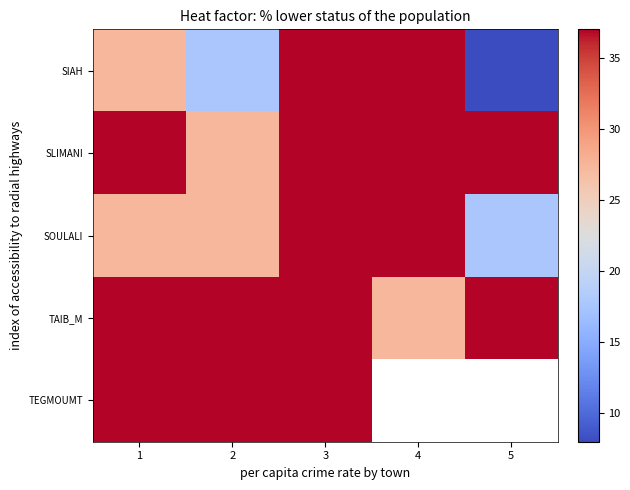

At which label does TAIB_M reach its minimum?

4